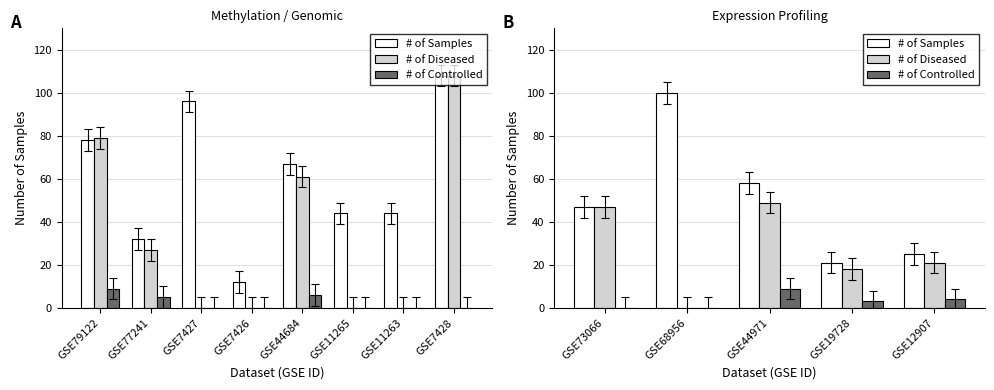

At how many categories does at least one series exceed 83?

1